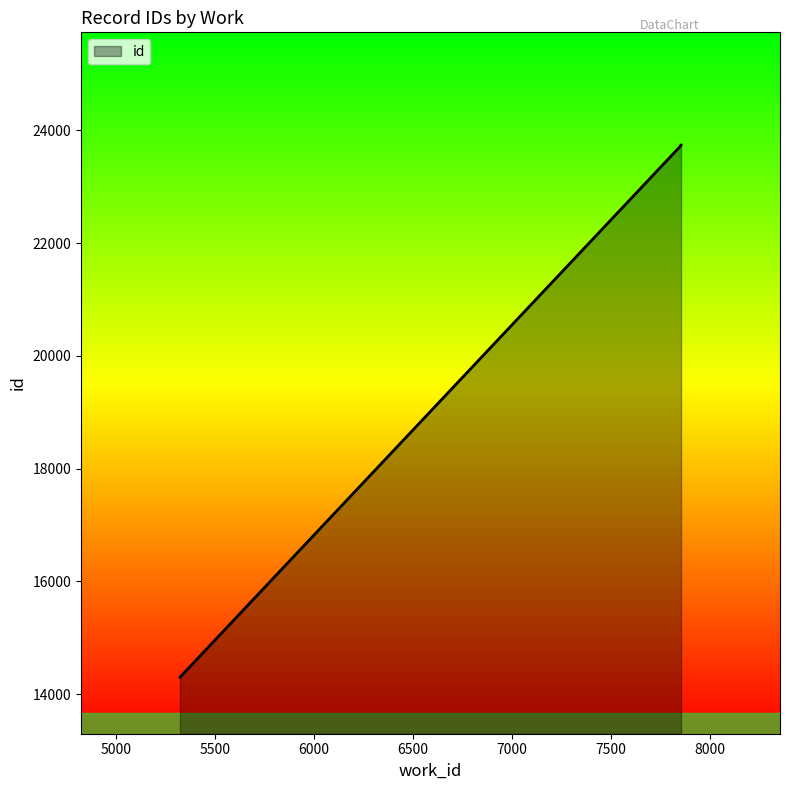

Reading right to left, list all the values displayed in this chart.

23741	23740	23739	23738	23737	23736	23735	23734	14298	14296